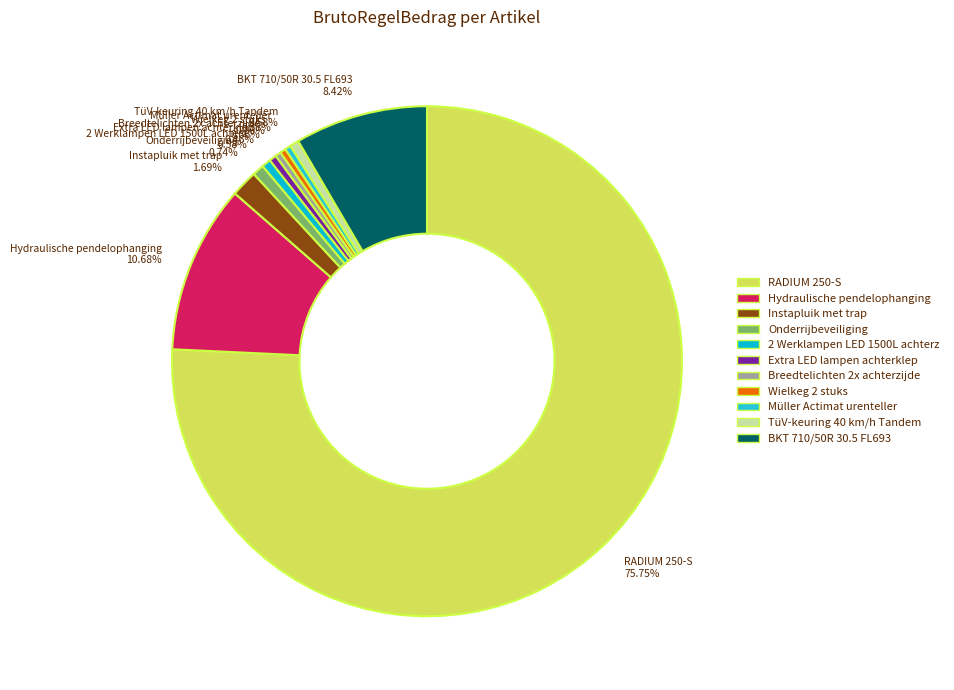

Which category has the biggest portion of the pie?

RADIUM 250-S